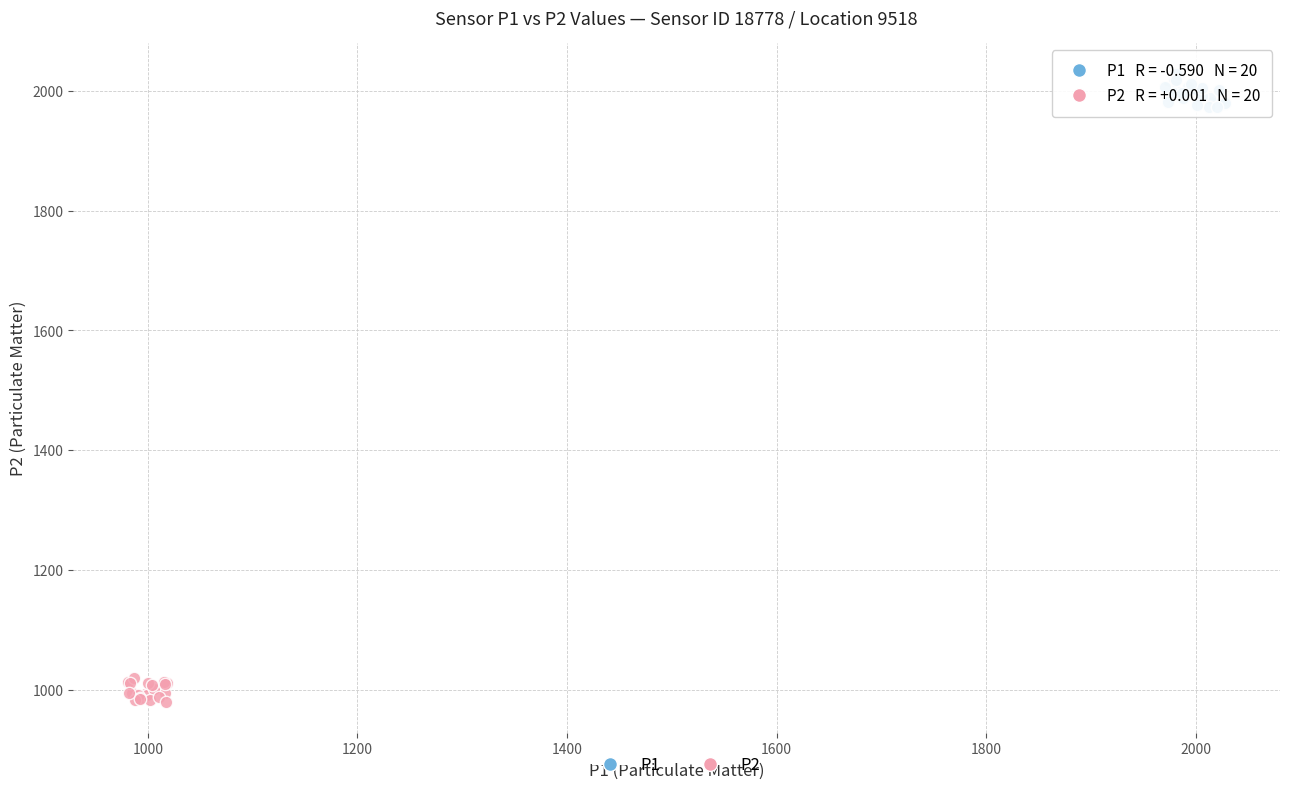

Which series reaches the minimum Y coordinate?

P2